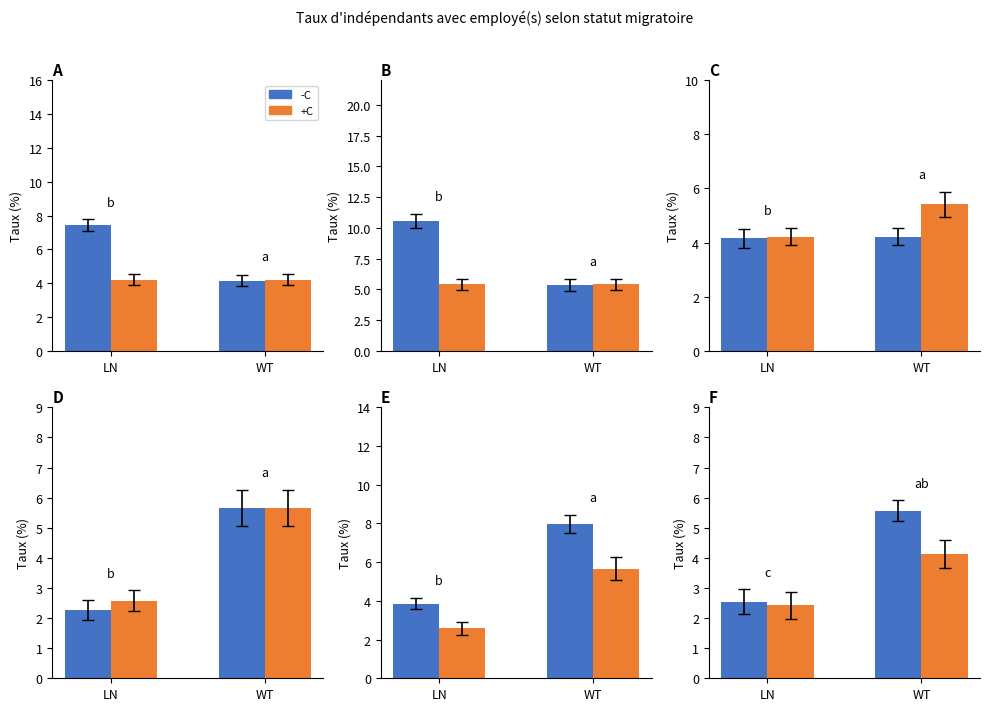

What is the difference between the -C values at LN and WT?

3.0